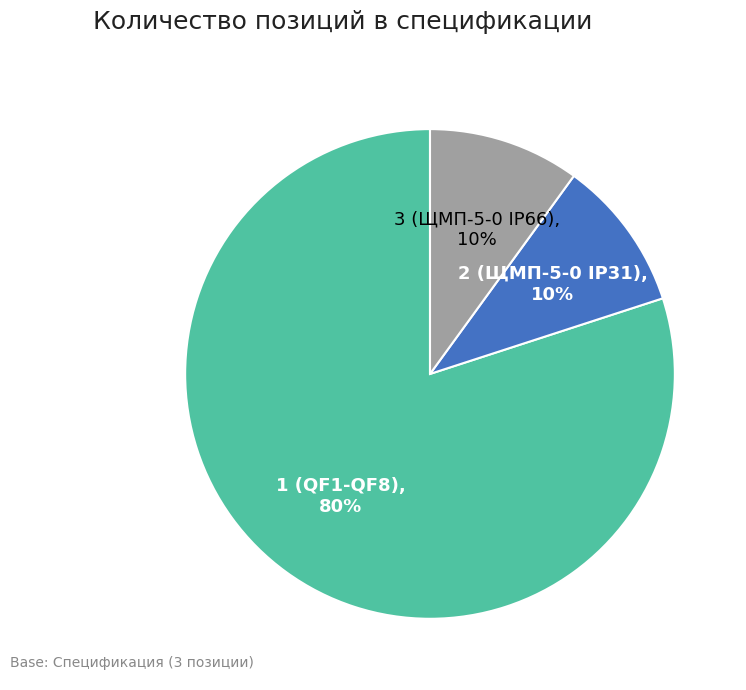

Count the number of slices in the pie.

3